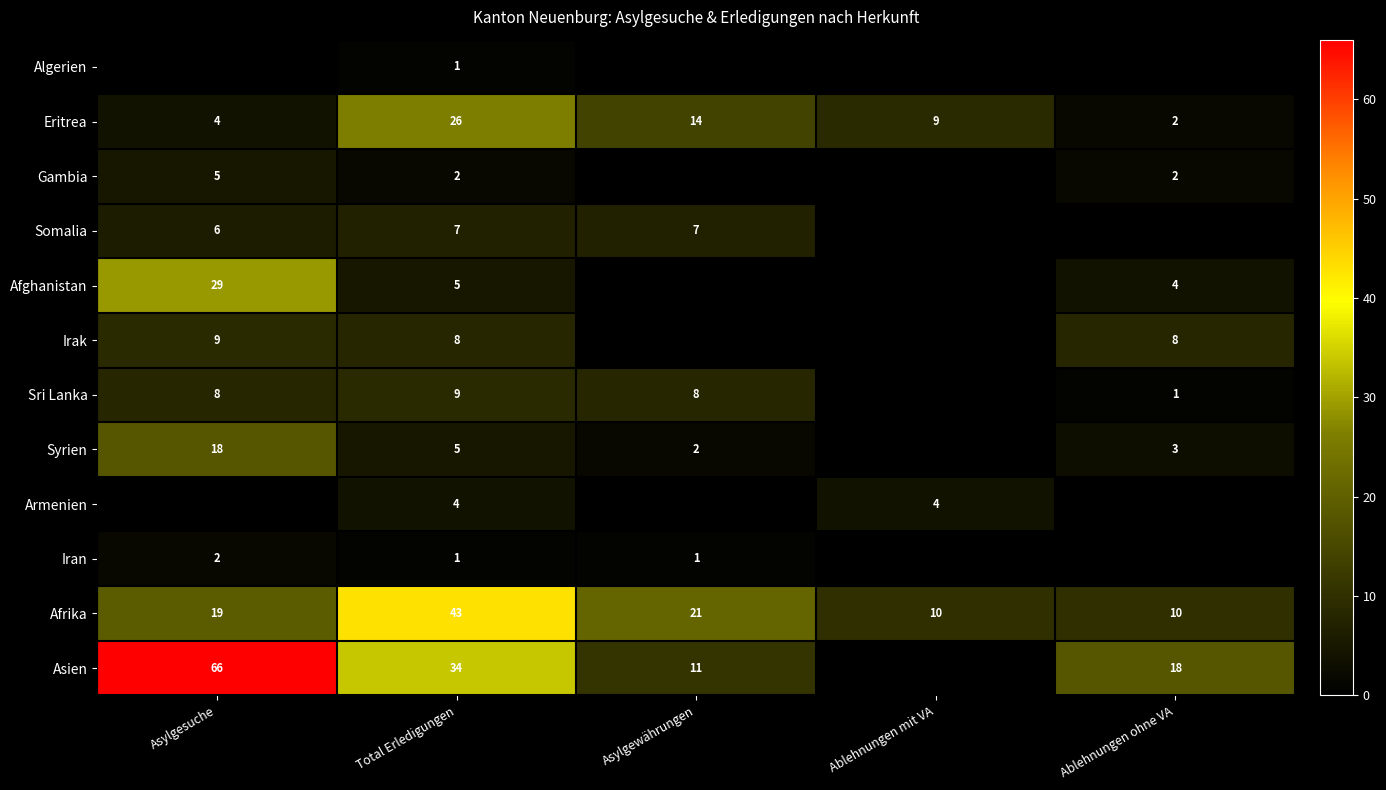

What is the difference between the Syrien values at Asylgesuche and Asylgewährungen?

16